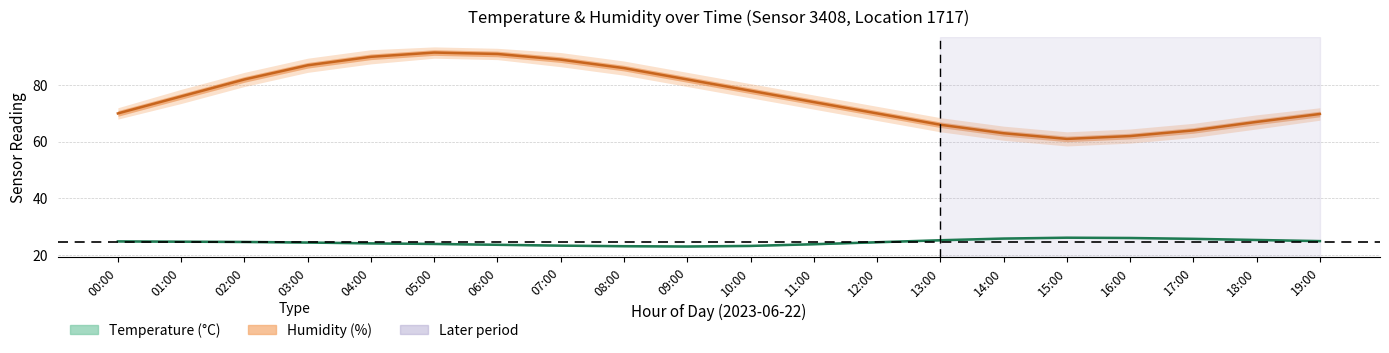

True or false: humidity and temperature intersect in this chart.

False